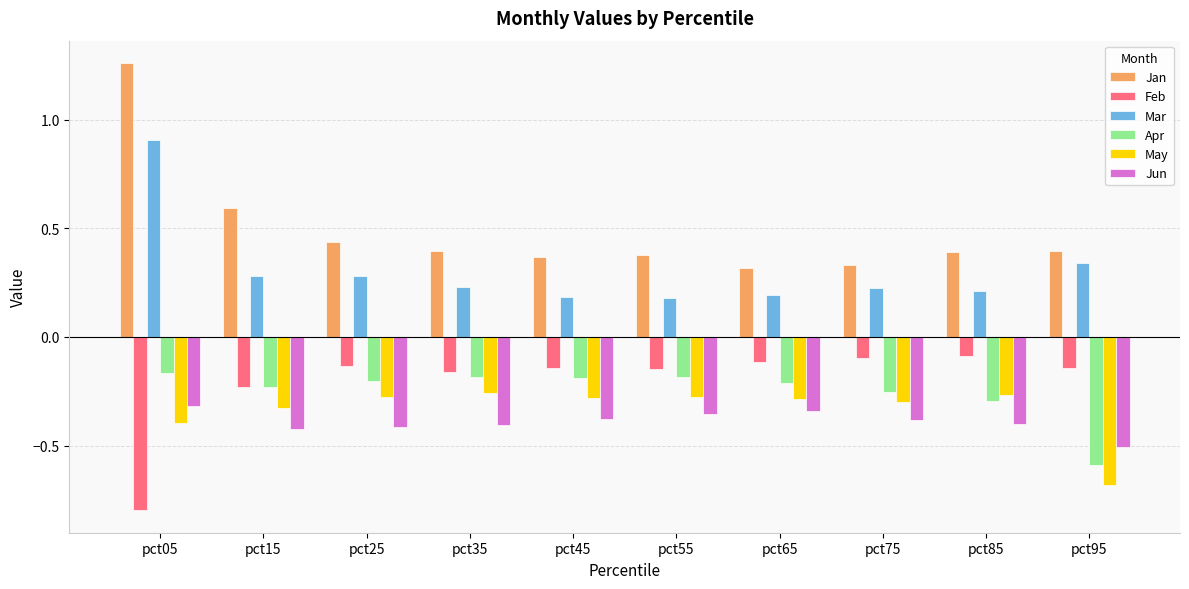

Which label corresponds to the smallest value in the chart?

pct05